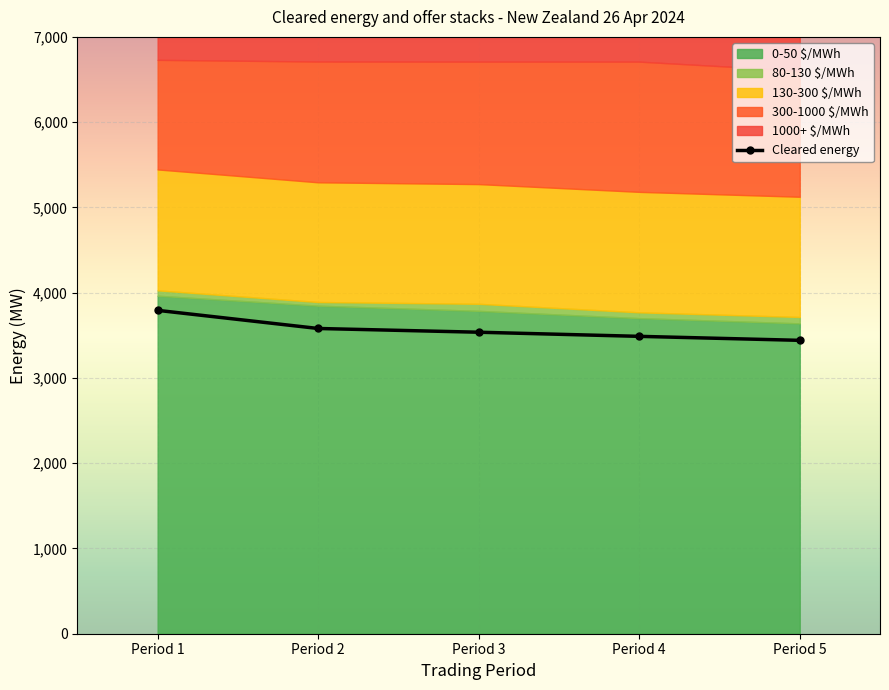

At which label is the value closest to 3616?

Period 2